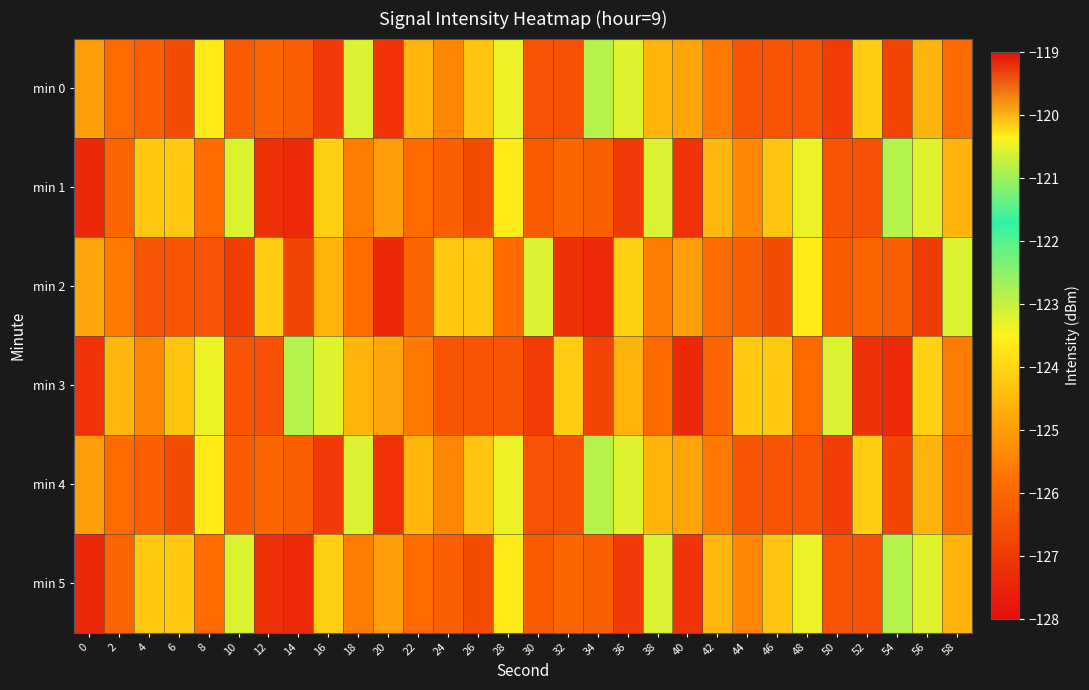

At how many categories does at least one series exceed -123?

6